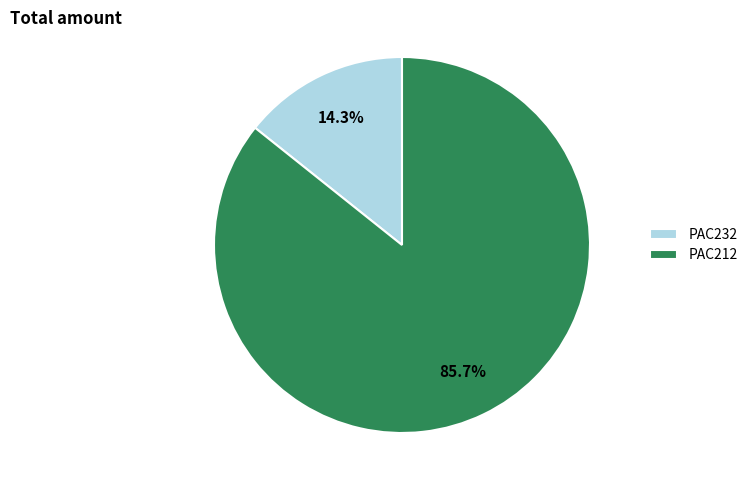

Which has a higher value, PAC232 or PAC212?

PAC212